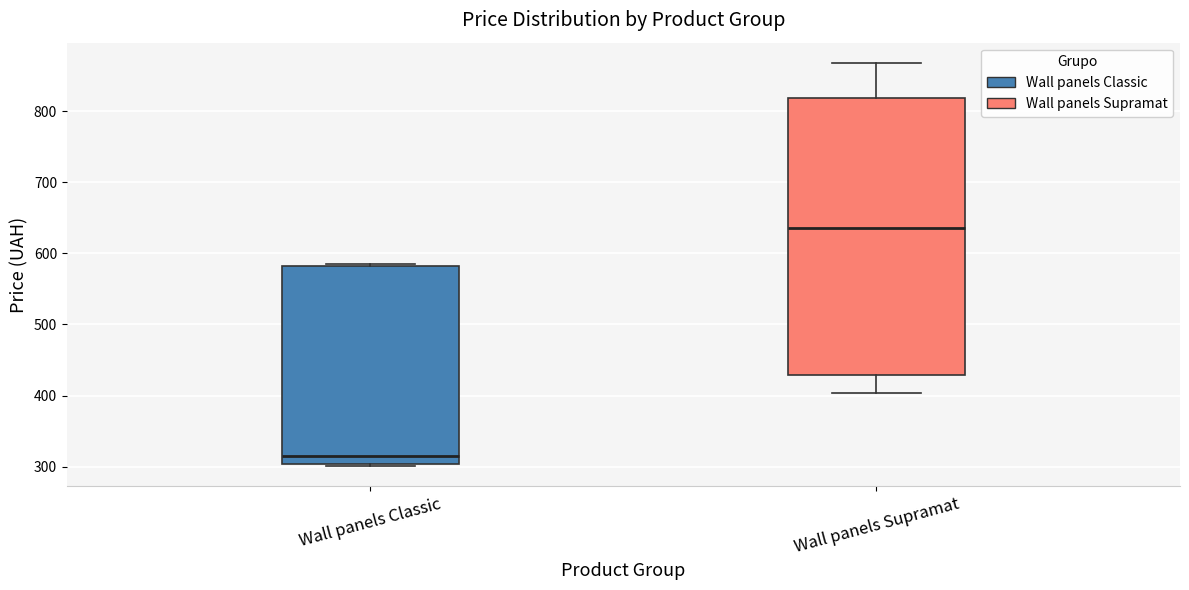

Where does the median line of the box for Wall panels Classic sit on the y-axis? The values are not printed on the chart, so give them approximately, as read against the axis.

310